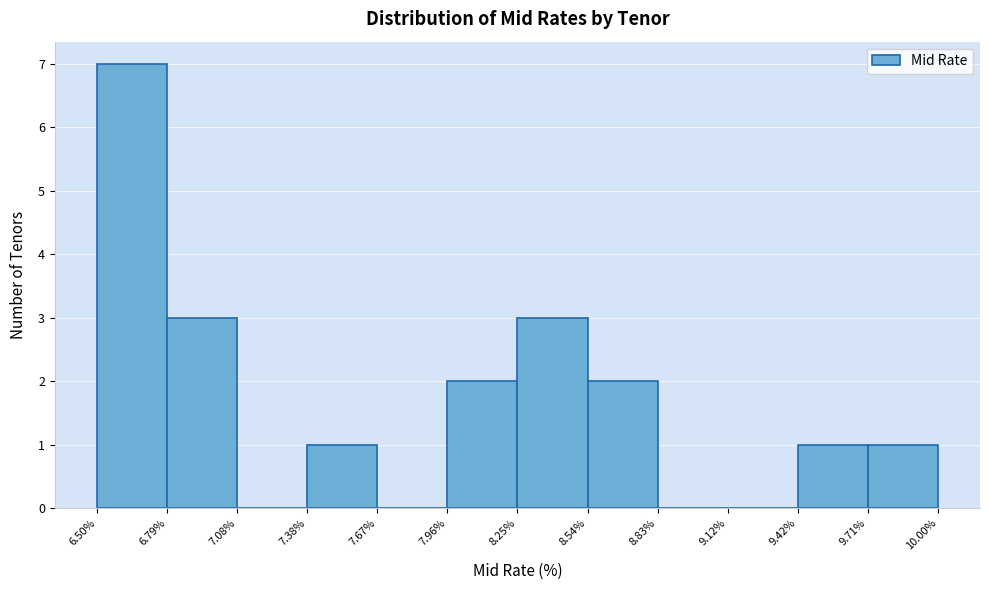

Which range on the x-axis has the tallest bar?

6.50% to 6.79%